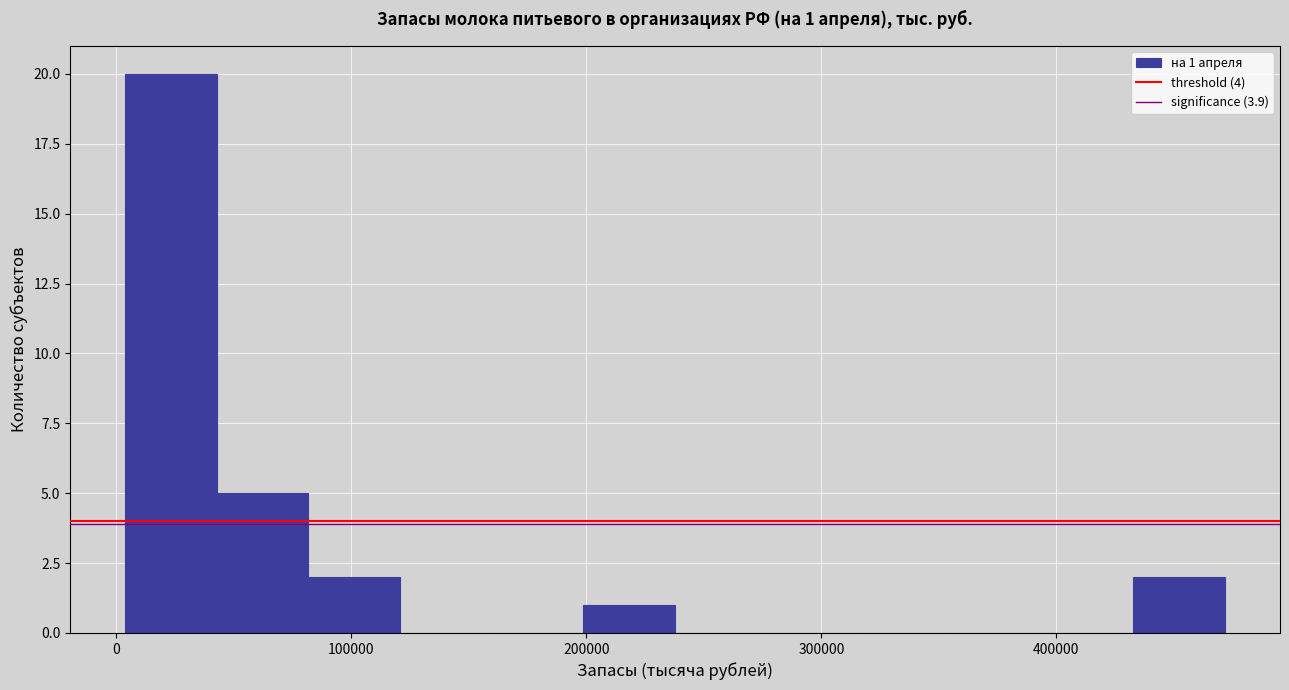

Around what value on the x-axis is the tallest bar? Give the approximate position of its centre, as read against the axis.

20000